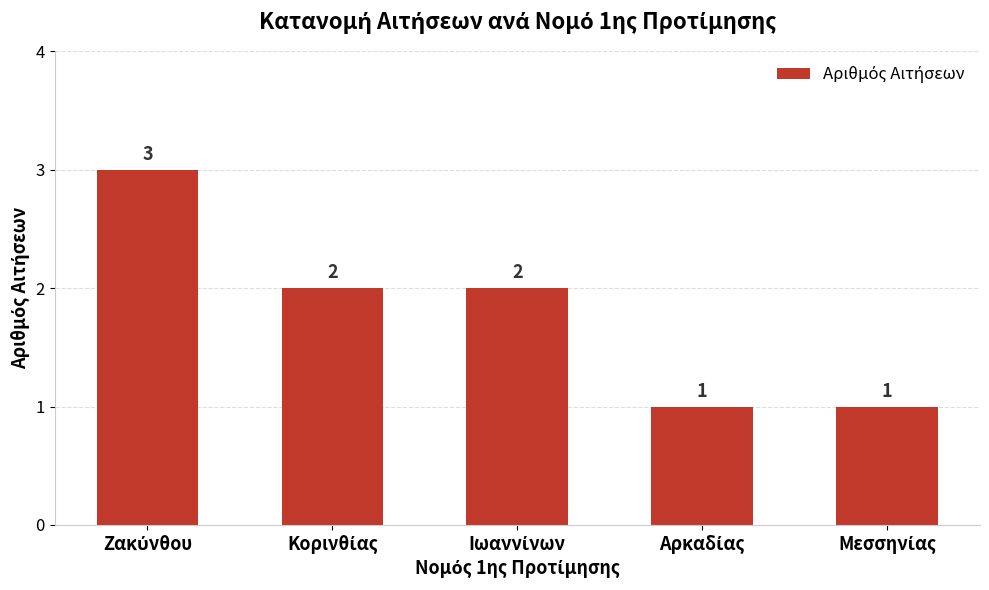

How many values are between 1 and 2?

4